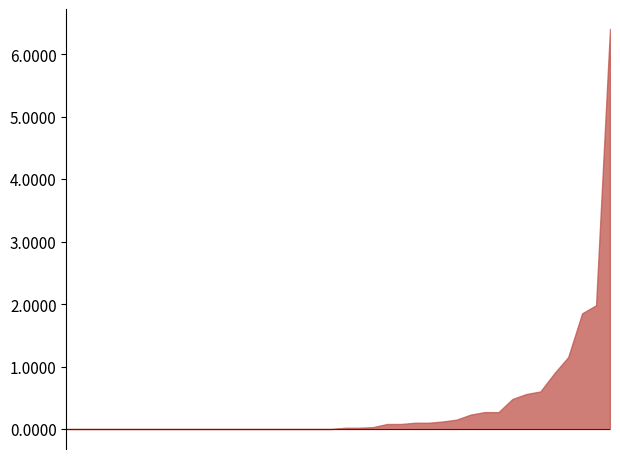

What is the difference between the maximum and minimum values?

6.4